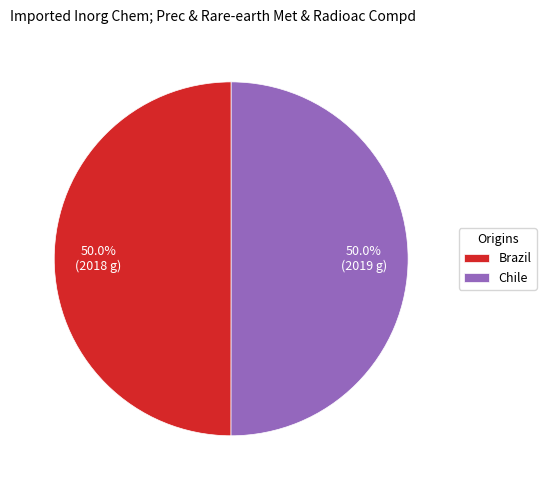

Combined, do Brazil and Chile account for over 50%?

Yes